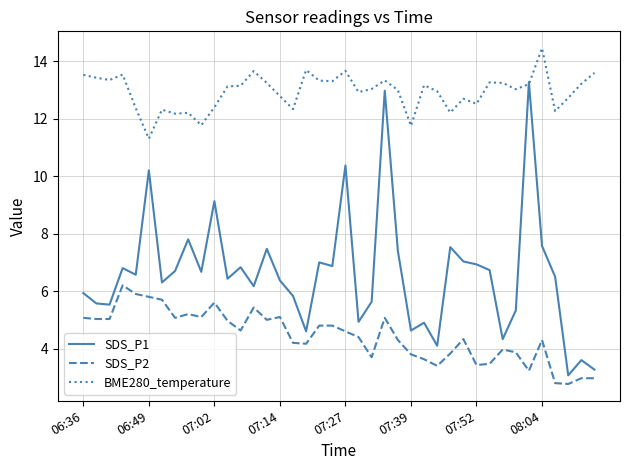

List the series in order of their overall mean, lowest first.

SDS_P2, SDS_P1, BME280_temperature